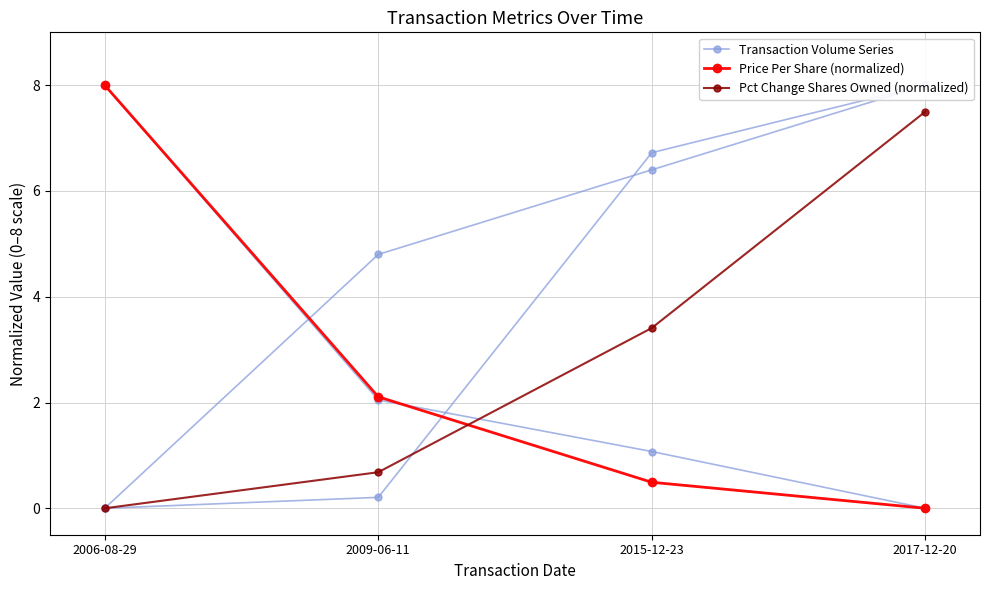

How many values in Pct Change Shares Owned (normalized) are above zero?

3